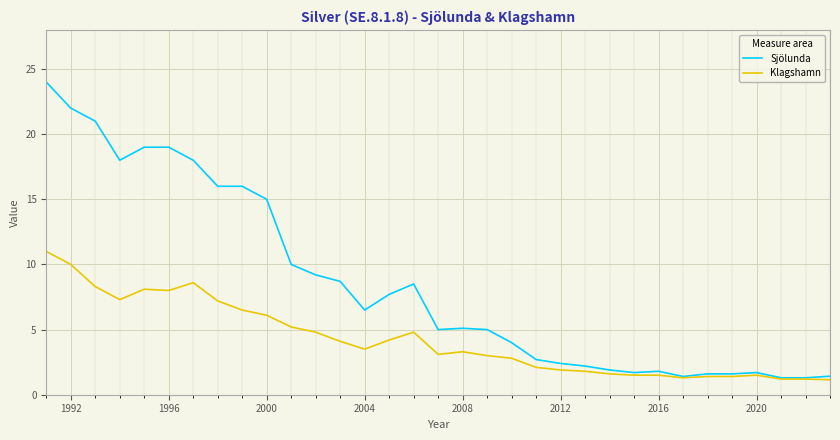

List the series in order of their overall mean, highest first.

Sjölunda, Klagshamn